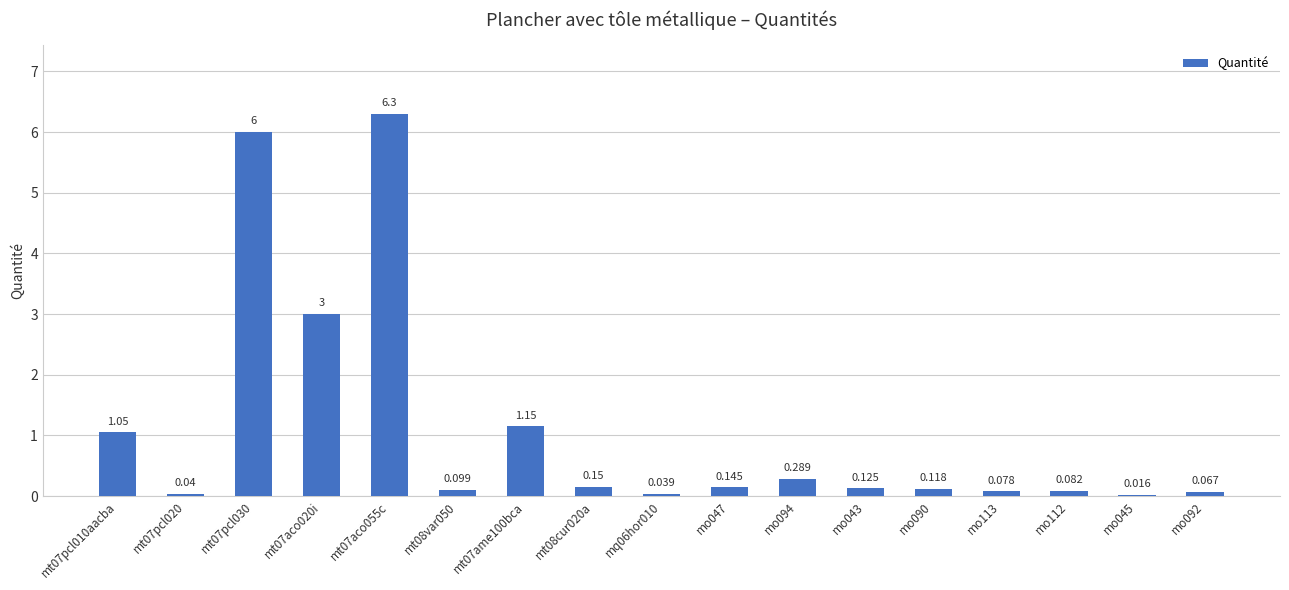

How many distinct data groups are displayed?

1